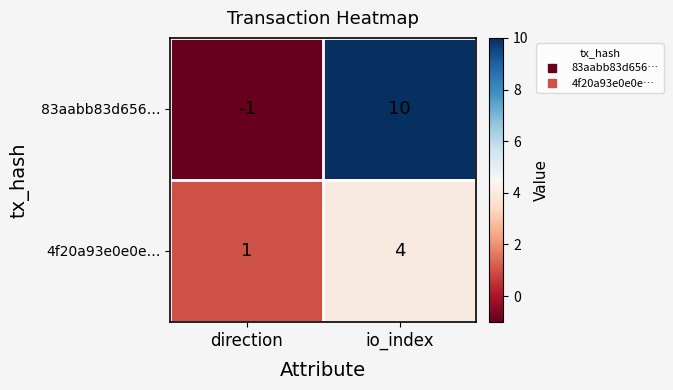

What is the difference between the 83aabb83d656… values at direction and io_index?

11